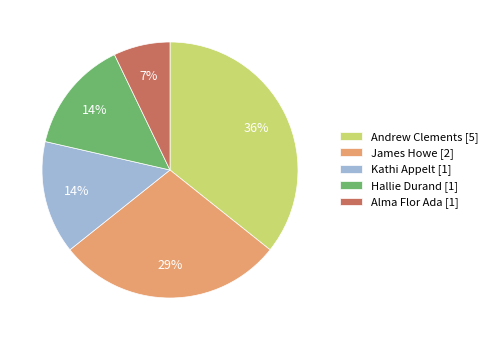

To the nearest percent, what is the average slice percentage?

20%